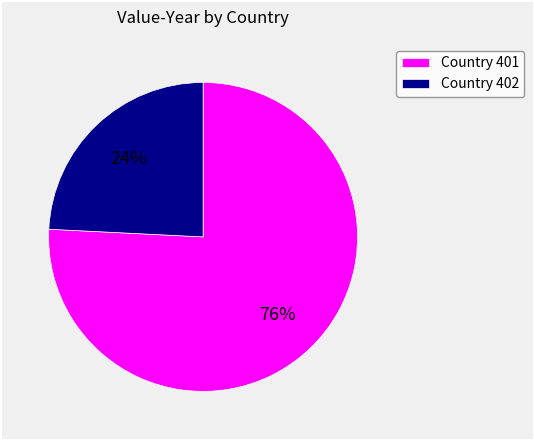

To the nearest percent, what is the average slice percentage?

50%